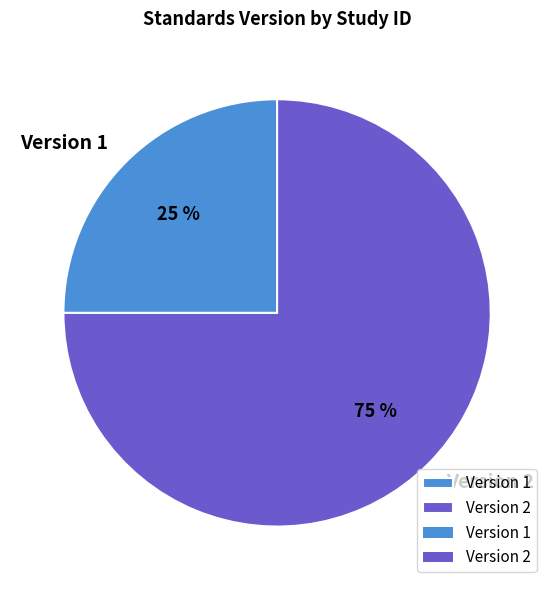

Which has a higher value, Version 1 or Version 2?

Version 2